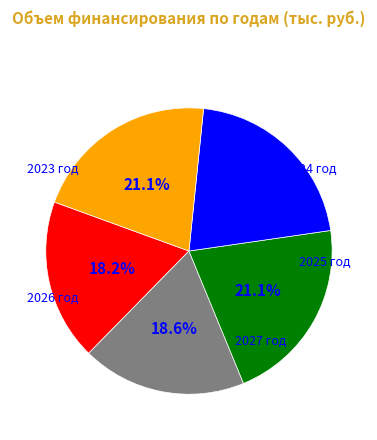

Is there any slice that represents more than half of the pie?

No